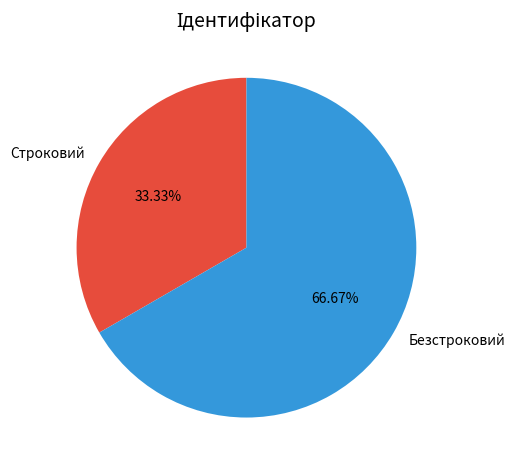

Between Безстроковий and Строковий, which is larger?

Безстроковий